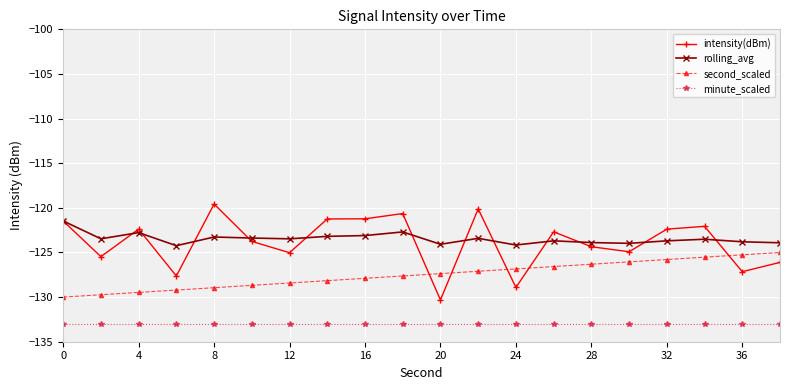

What is the greatest value displayed?

-119.6